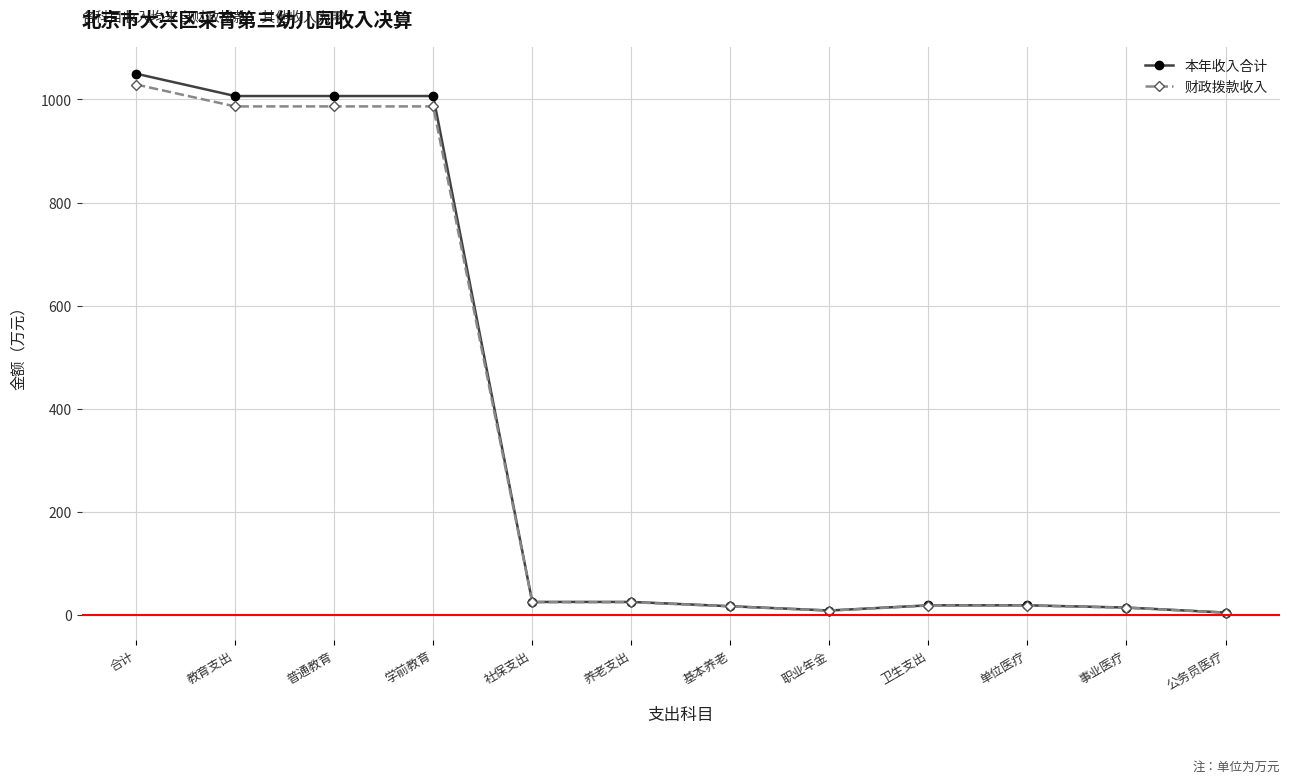

Where does the 本年收入合计 series first go above 24?

合计